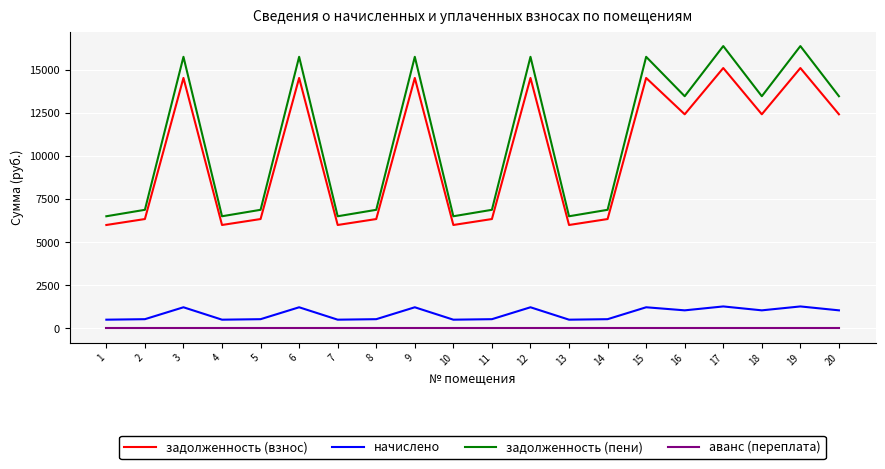

The value of задолженность (пени) at 20 is 13491.4. True or false?

True